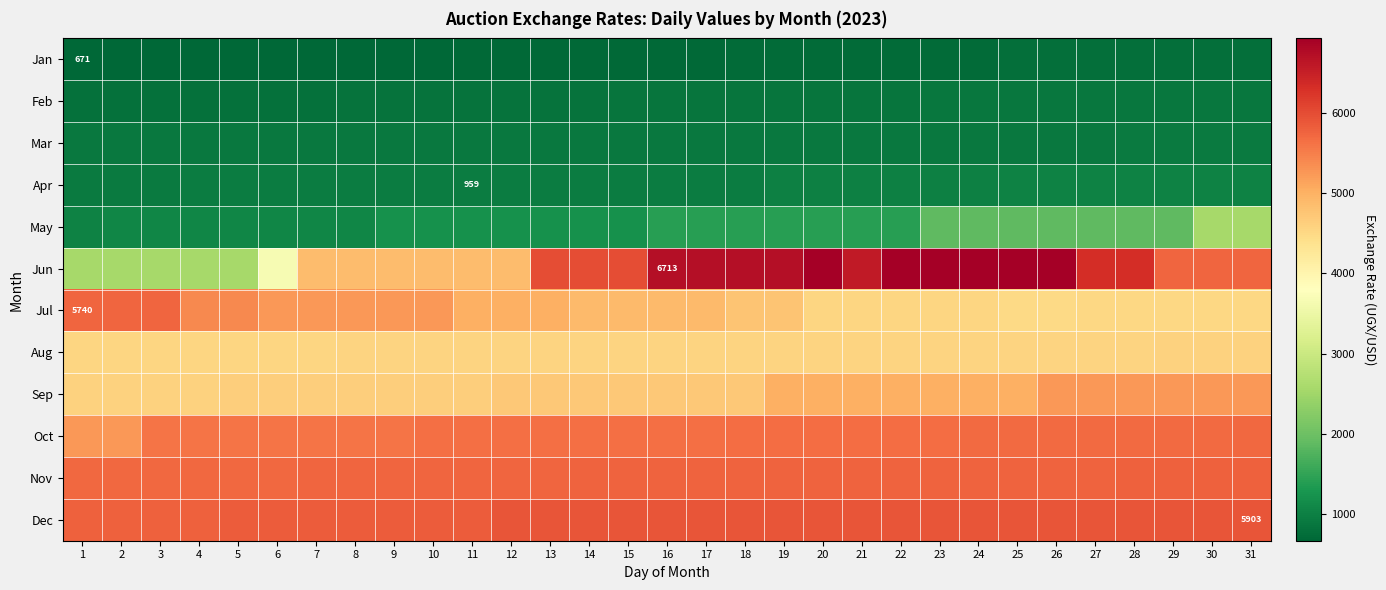

What is the lowest value of the Mar series?

892.6